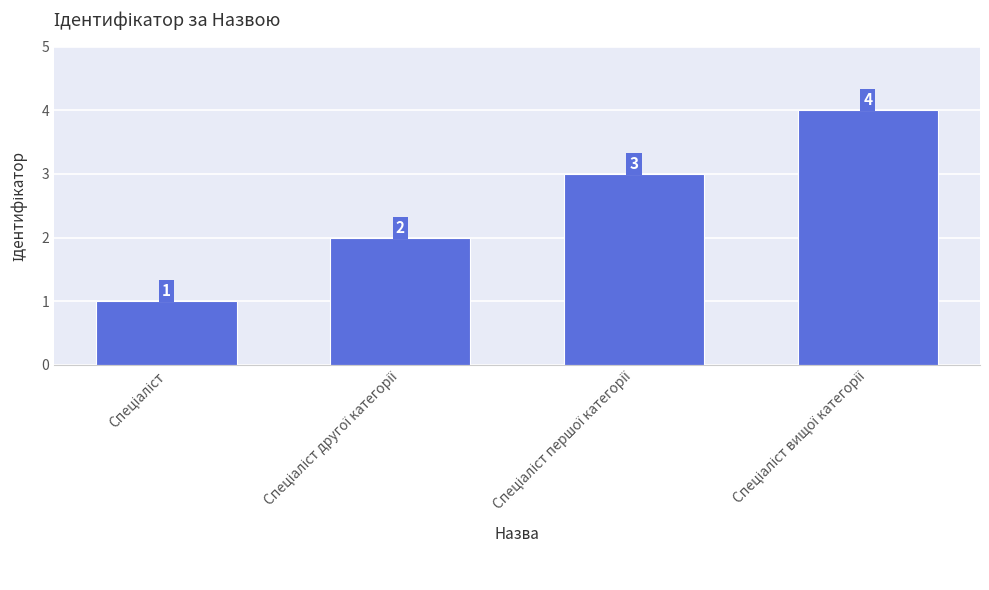

How many data points does each series have?

4